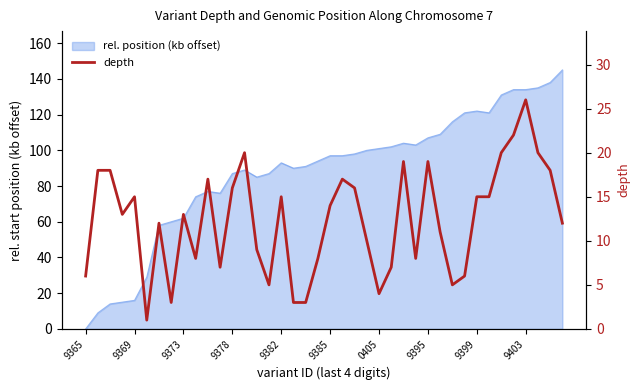

True or false: the data shows 13 at 26.

False